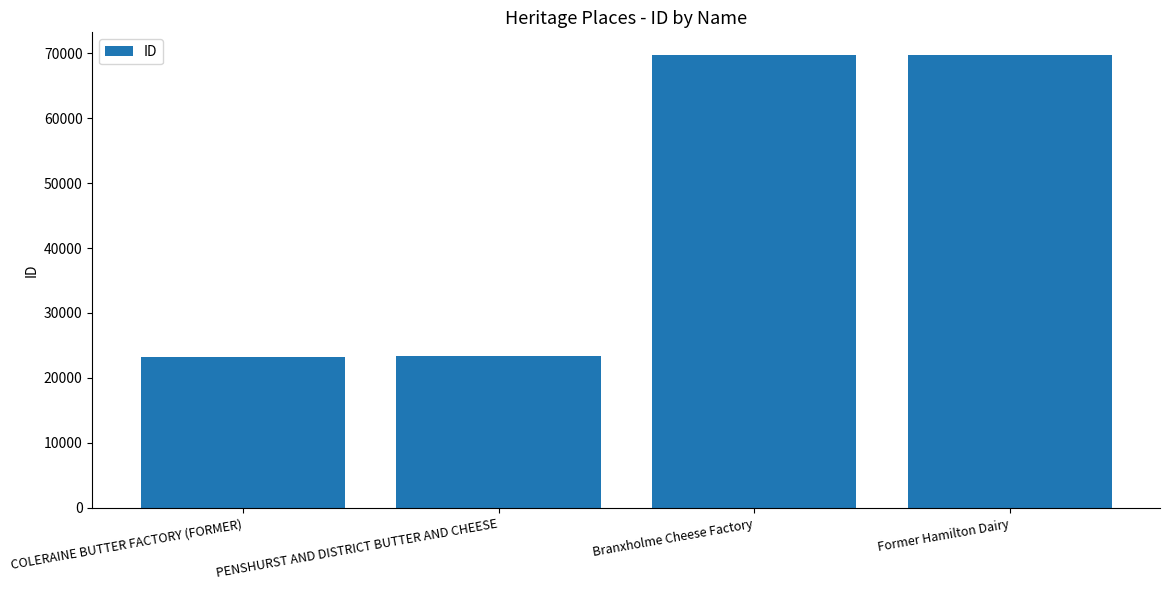

The value at COLERAINE BUTTER FACTORY (FORMER) is 23224. True or false?

True